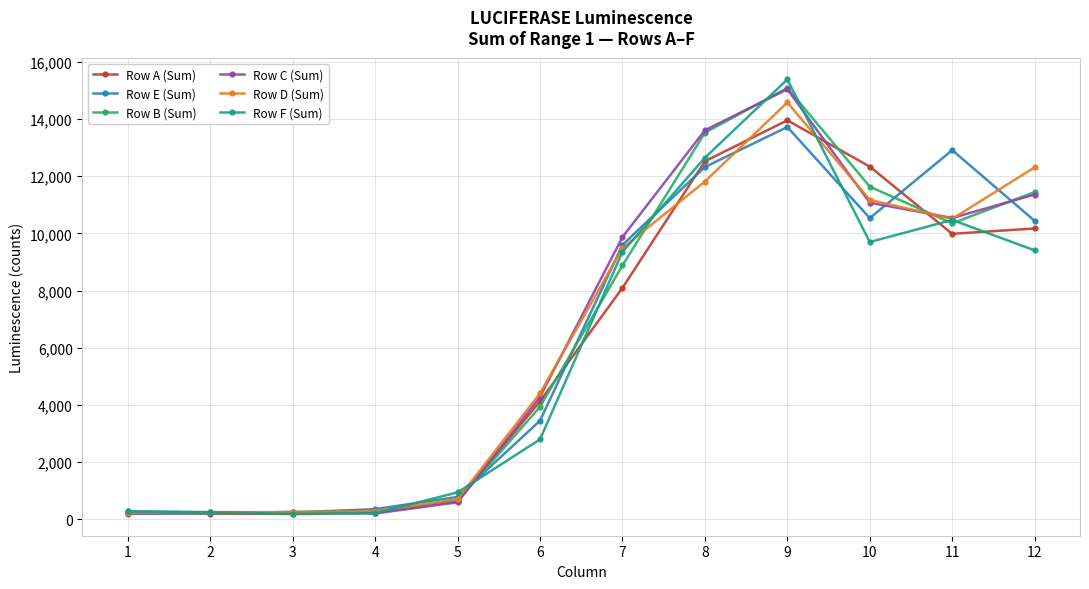

What is the difference between the highest and lowest values at 10?

2641